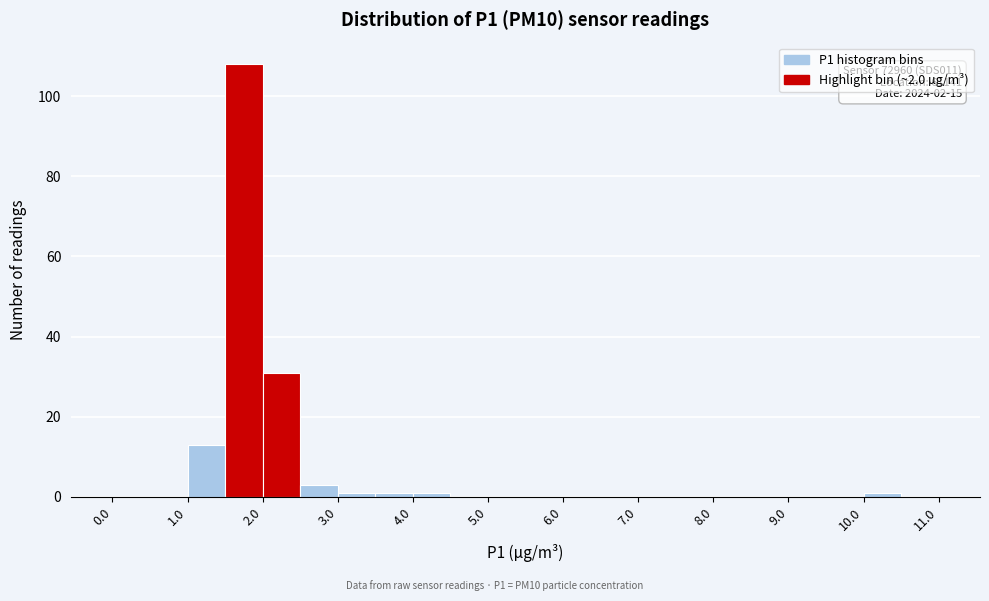

Which range on the x-axis has the tallest bar?

1.5 to 2.0